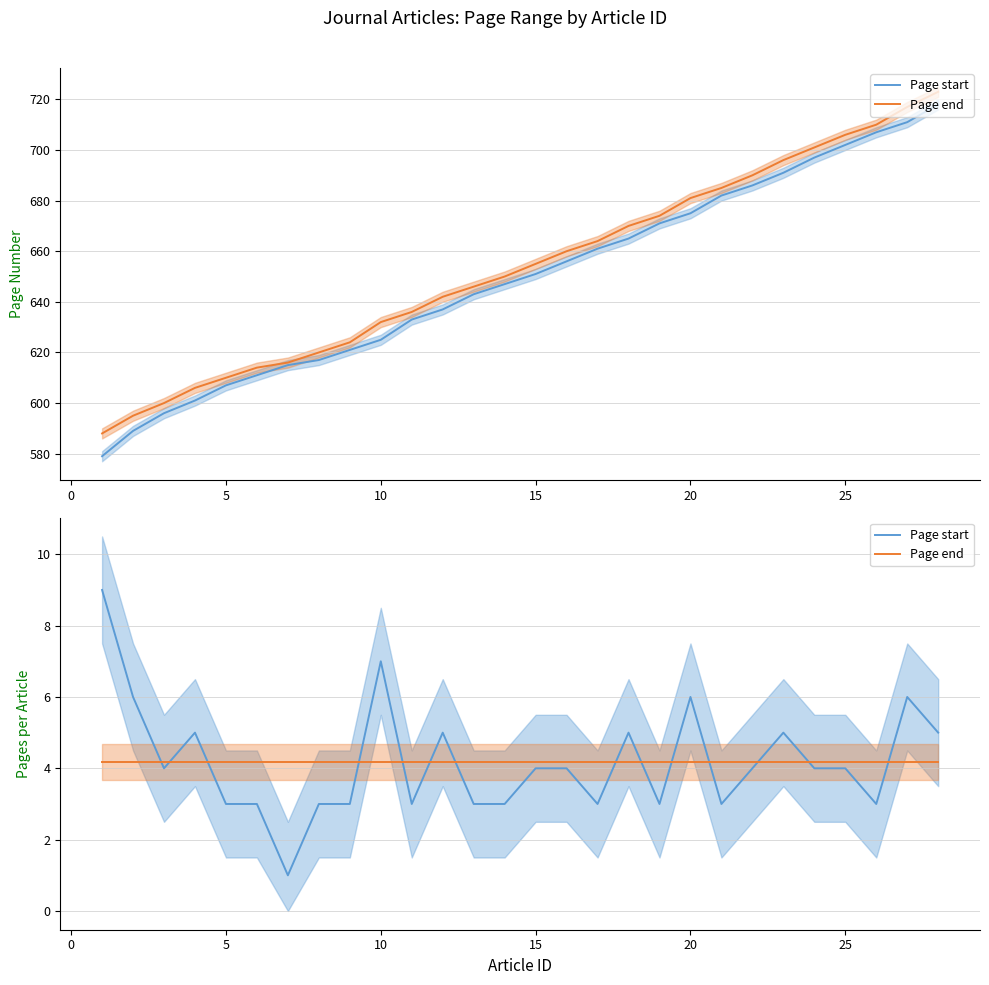

What is the difference between the second highest and minimum values in the Page start series?

6.0